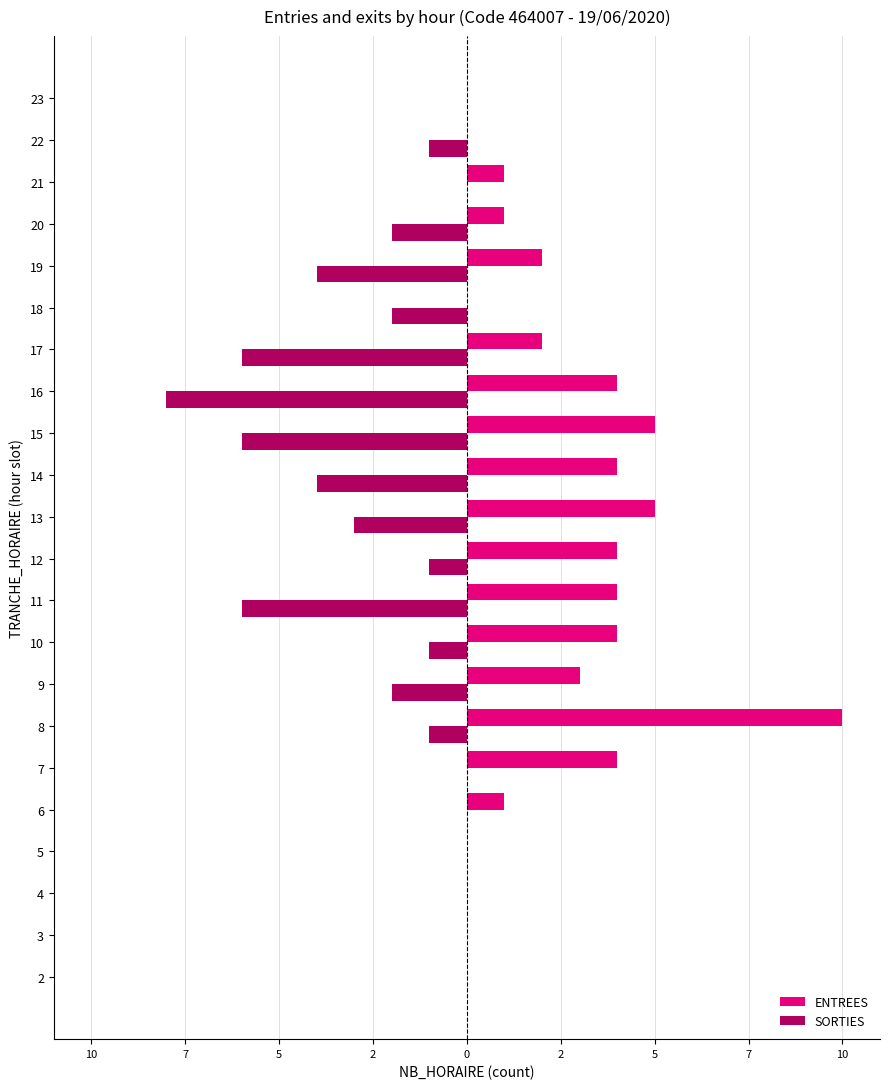

What are all the series names shown in the legend?

ENTREES, SORTIES